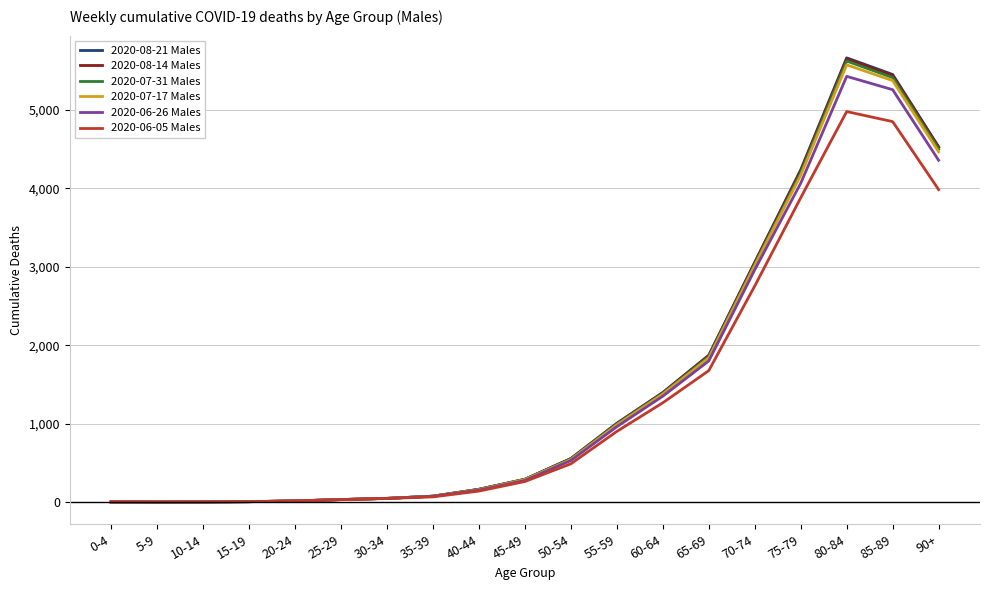

What position from the left is 35-39?

8